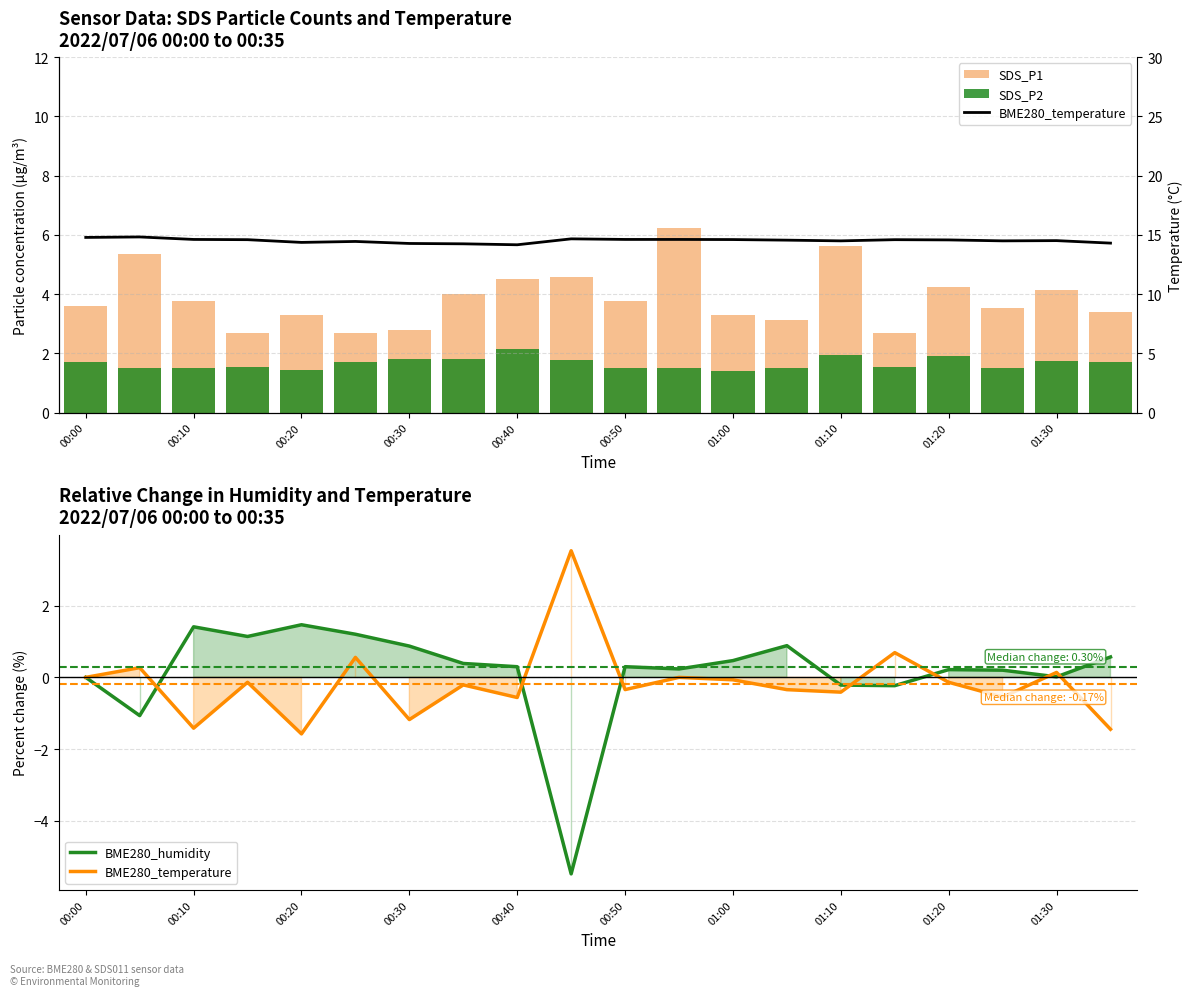

Rank the series at 00:30 from highest to lowest value.

BME280_temperature, SDS_P1, SDS_P2, BME280_humidity